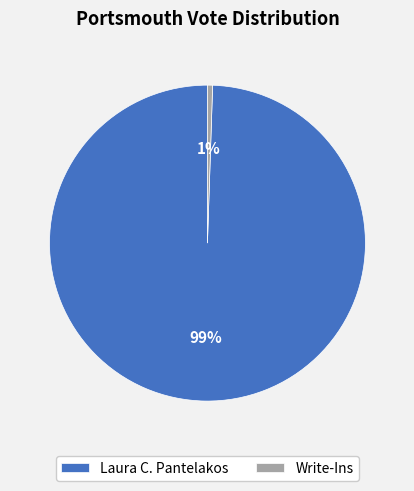

Do Write-Ins and Laura C. Pantelakos together represent more than half of the pie?

Yes